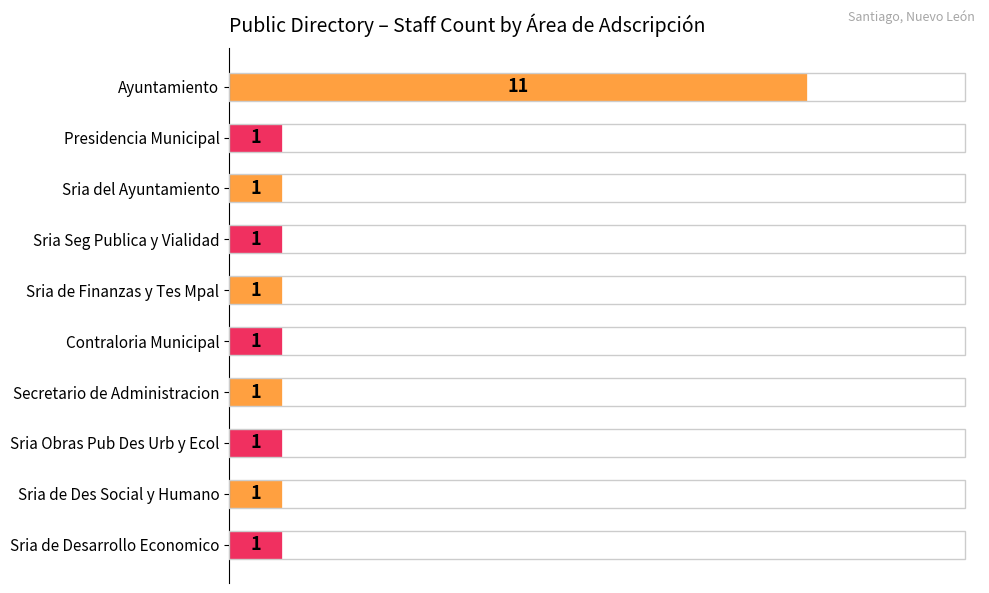

How many values exceed 1?

1